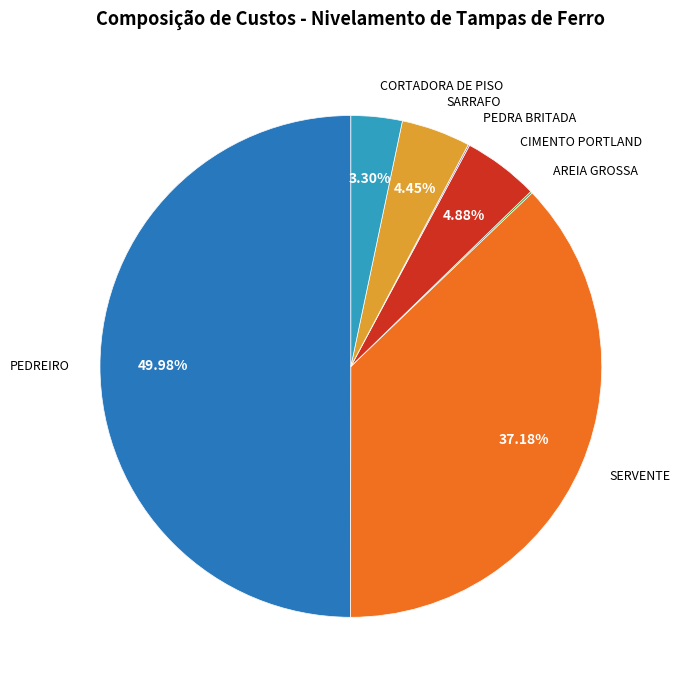

Rank the categories by value from lowest to highest.

PEDRA BRITADA, AREIA GROSSA, CORTADORA DE PISO, SARRAFO, CIMENTO PORTLAND, SERVENTE, PEDREIRO